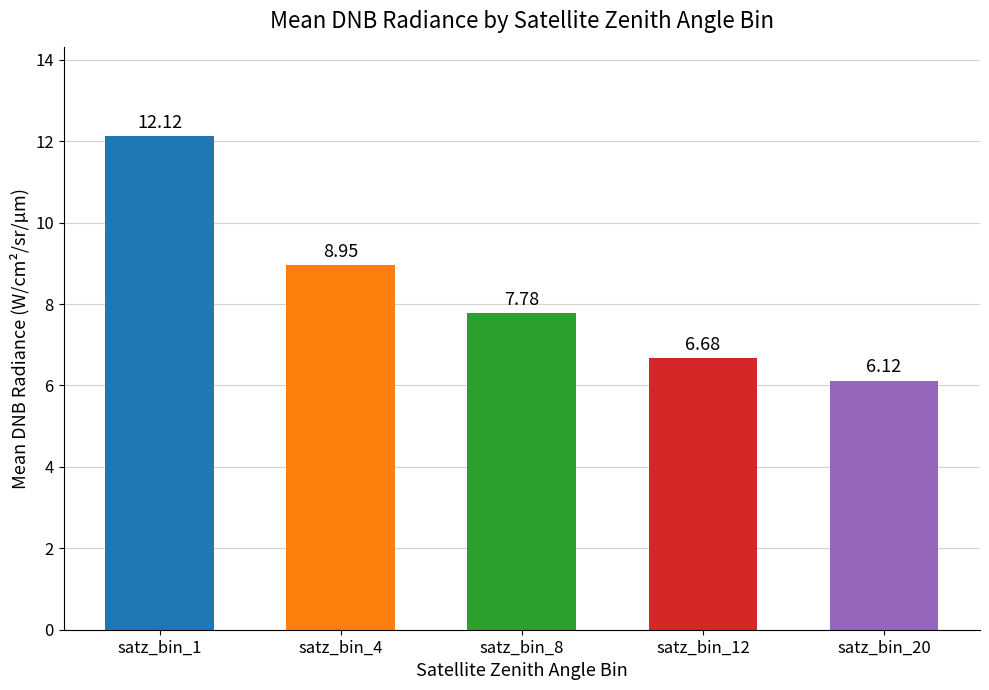

How many values exceed 7?

3